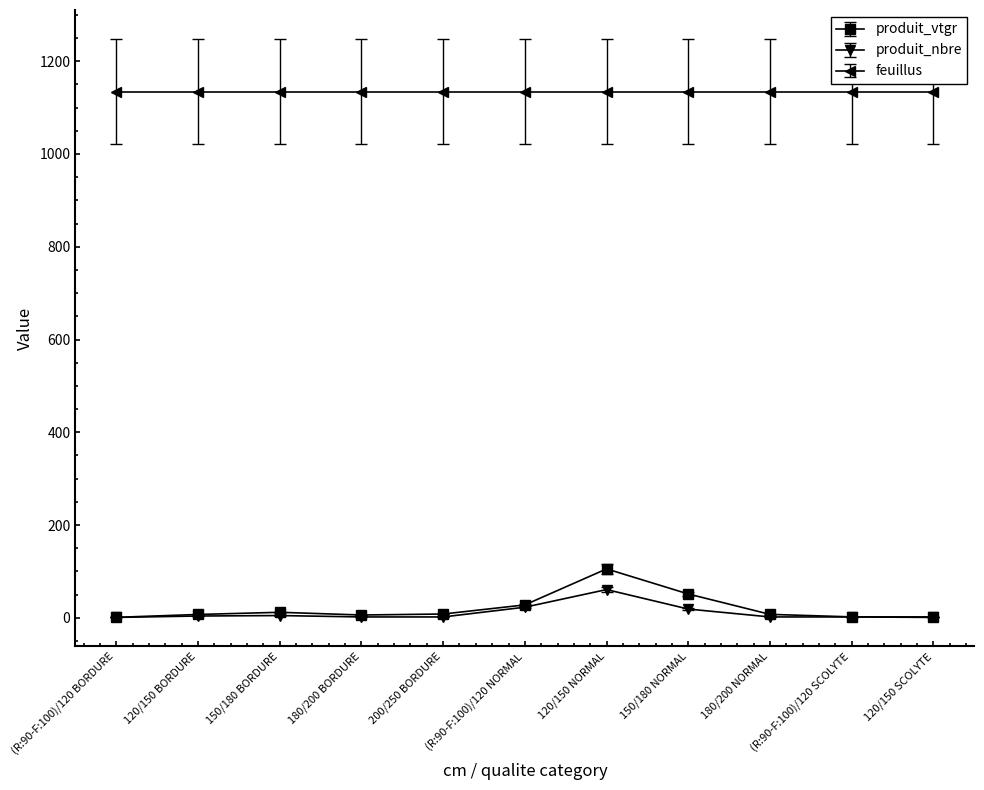

How many data points does each series have?

11